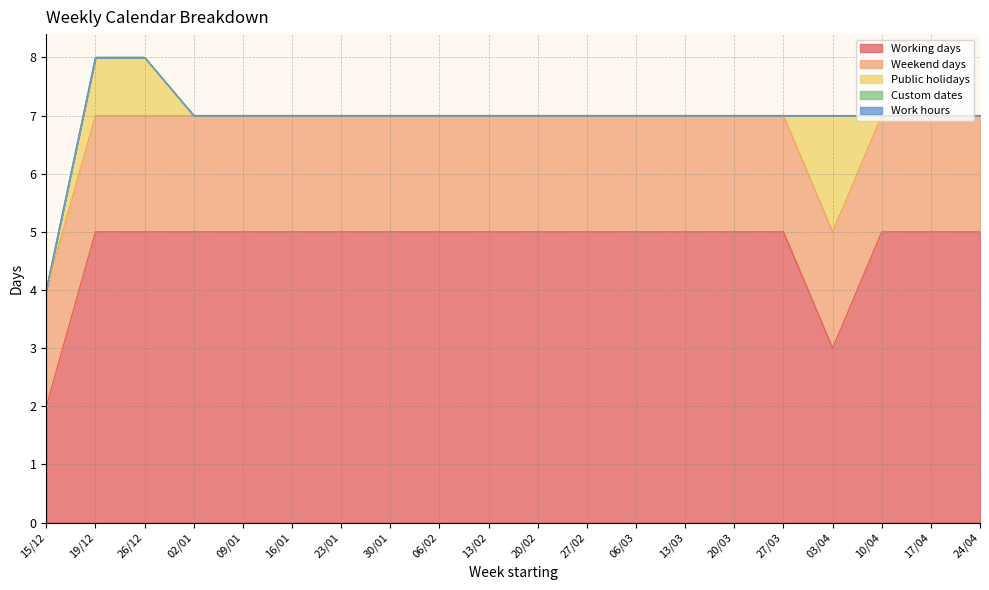

Does the chart have visible grid lines?

Yes